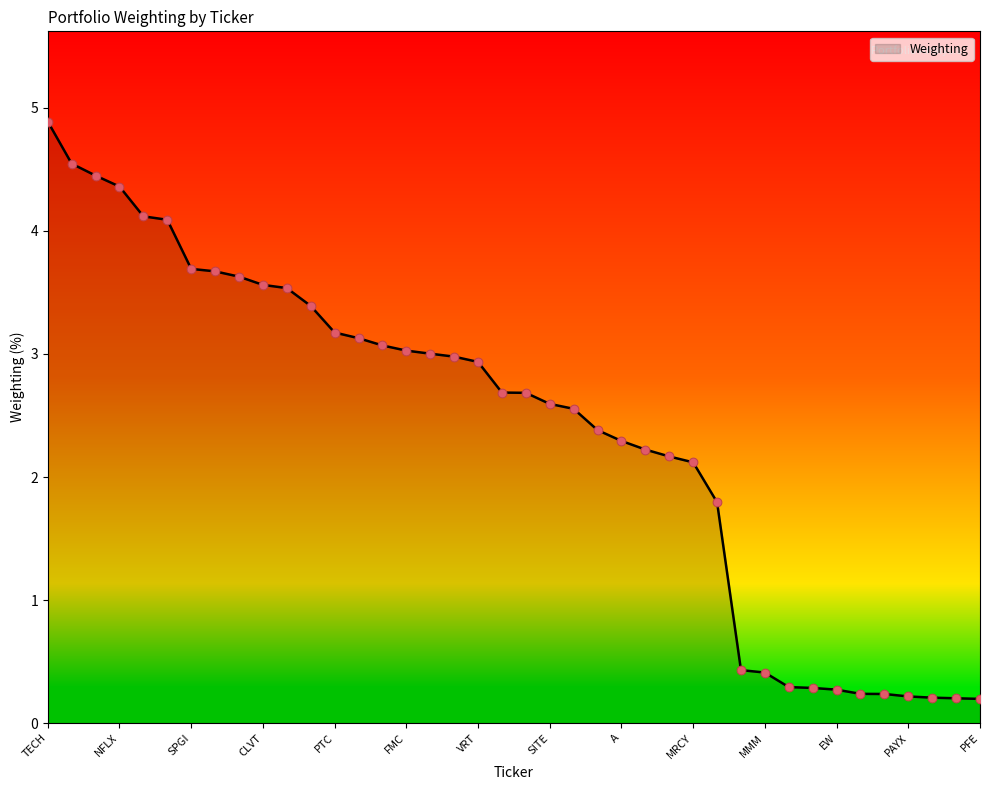

What is the maximum value shown in the chart?

4.9